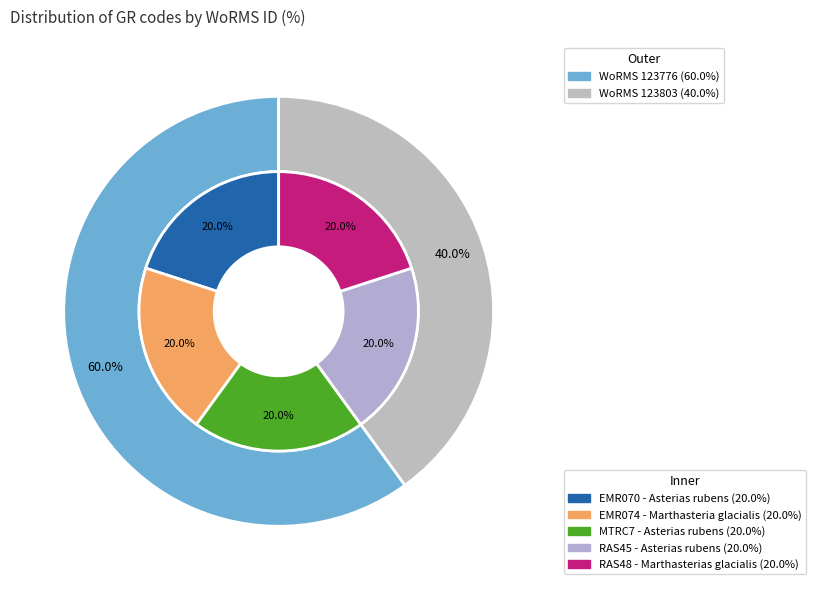

What is the total percentage of MTRC7 and EMR074?

40.0%